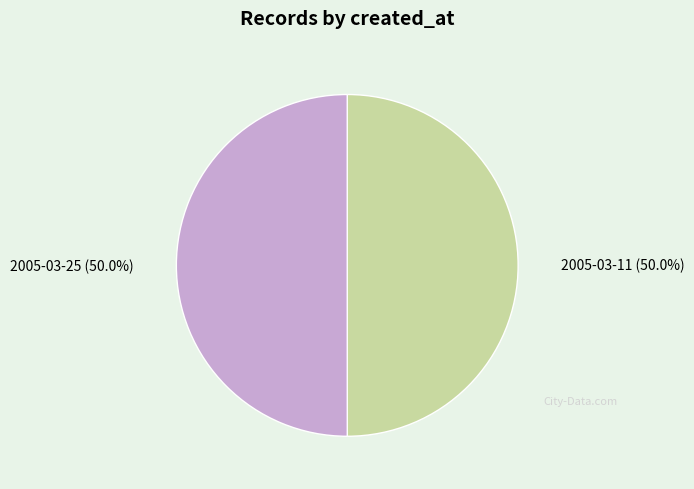

What is the ratio of the value at 2005-03-11 to the value at 2005-03-25?

1.0